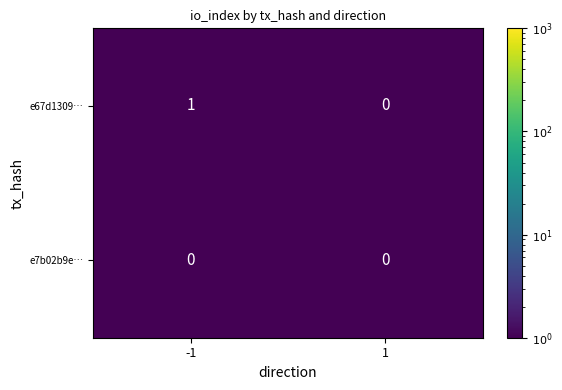

What is the total value across all series at -1?

1